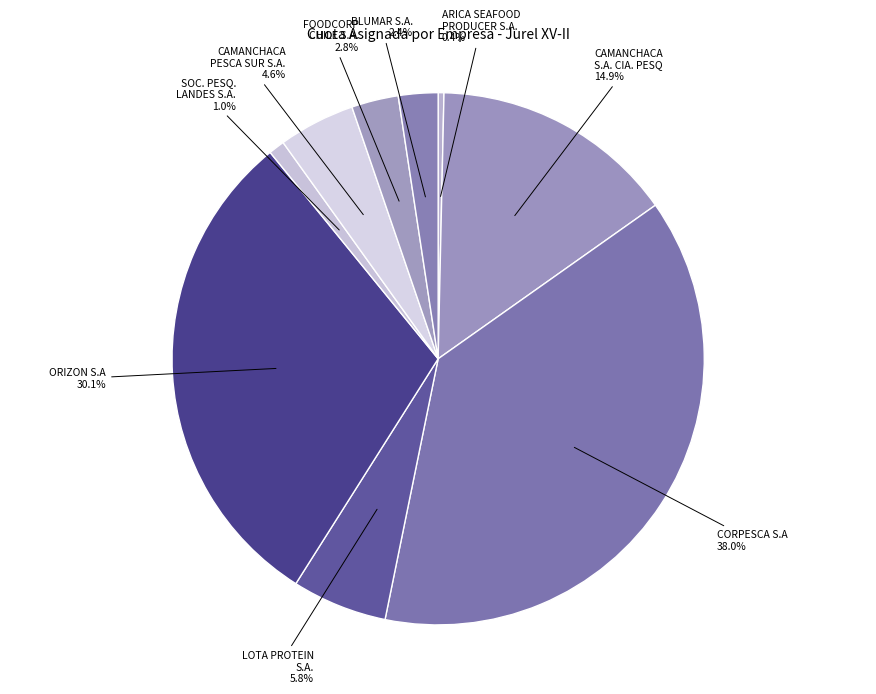

Between ORIZON S.A and CORPESCA S.A, which is larger?

CORPESCA S.A